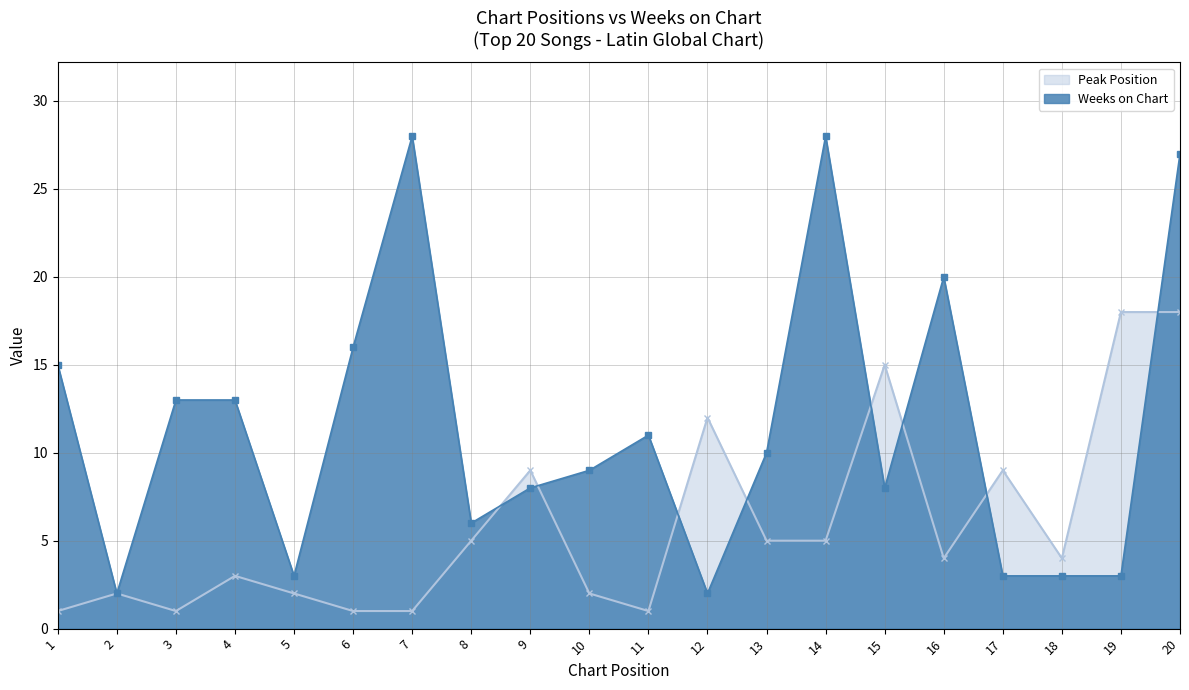

What is the sum of all Peak Position values?

118